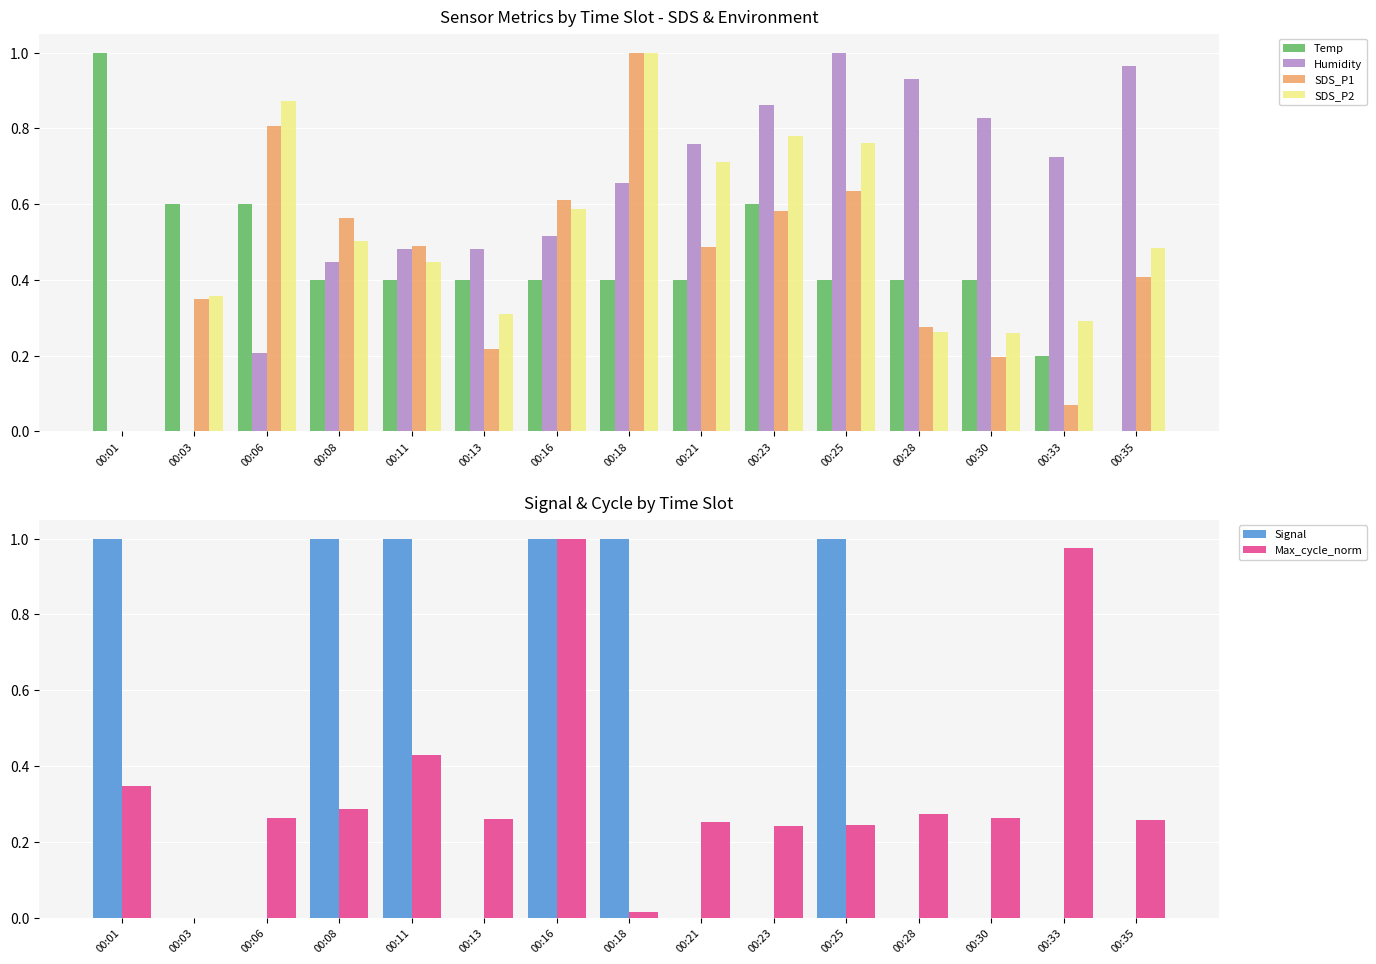

At which label does SDS_P2 reach its peak?

00:18